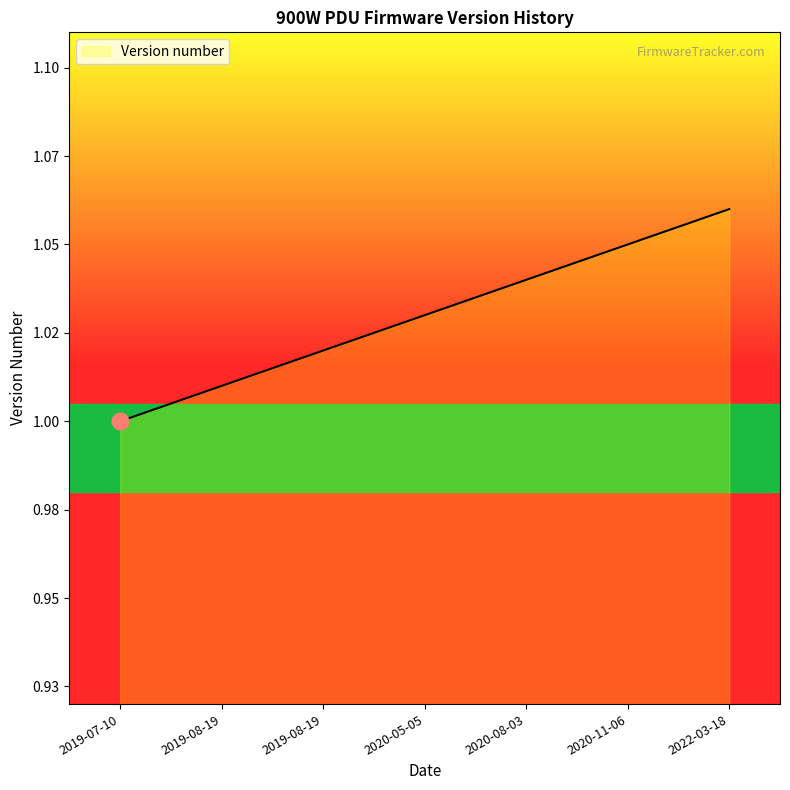

Is this an area chart (filled region under the line)?

Yes